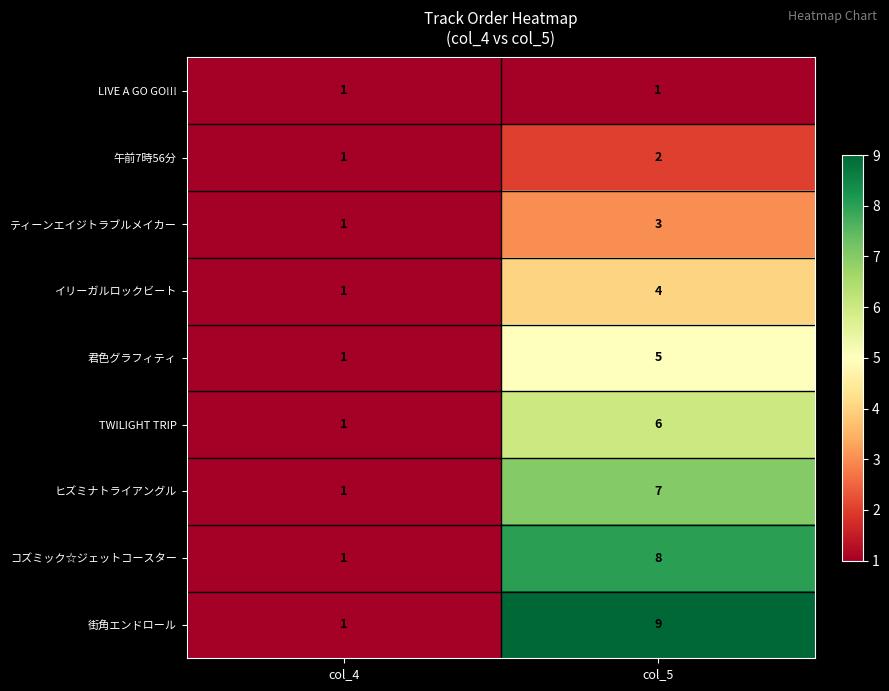

Rank the series by their maximum value, from highest to lowest.

街角エンドロール, コズミック☆ジェットコースター, ヒズミナトライアングル, TWILIGHT TRIP, 君色グラフィティ, イリーガルロックビート, ティーンエイジトラブルメイカー, 午前7時56分, LIVE A GO GO!!!